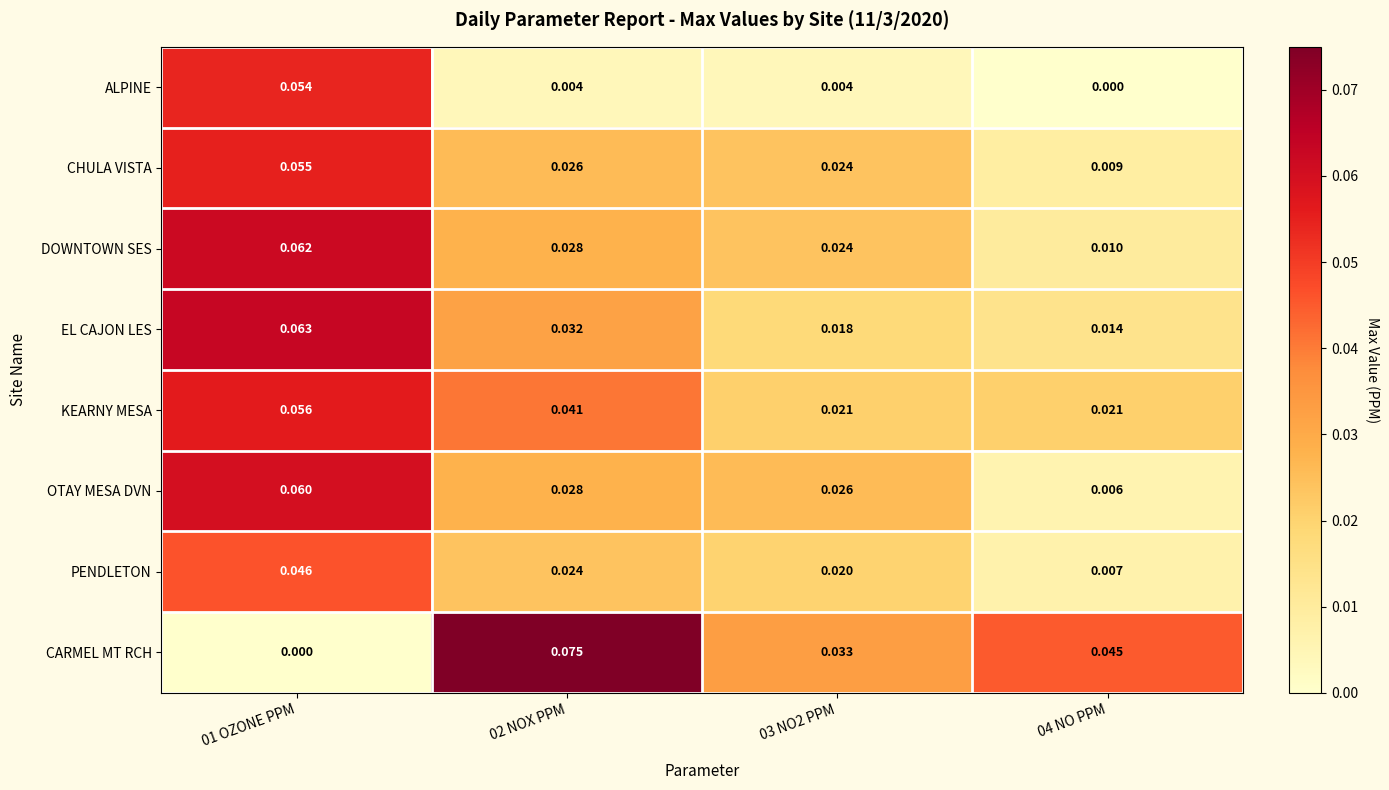

Which category has the highest value across all series?

02 NOX PPM